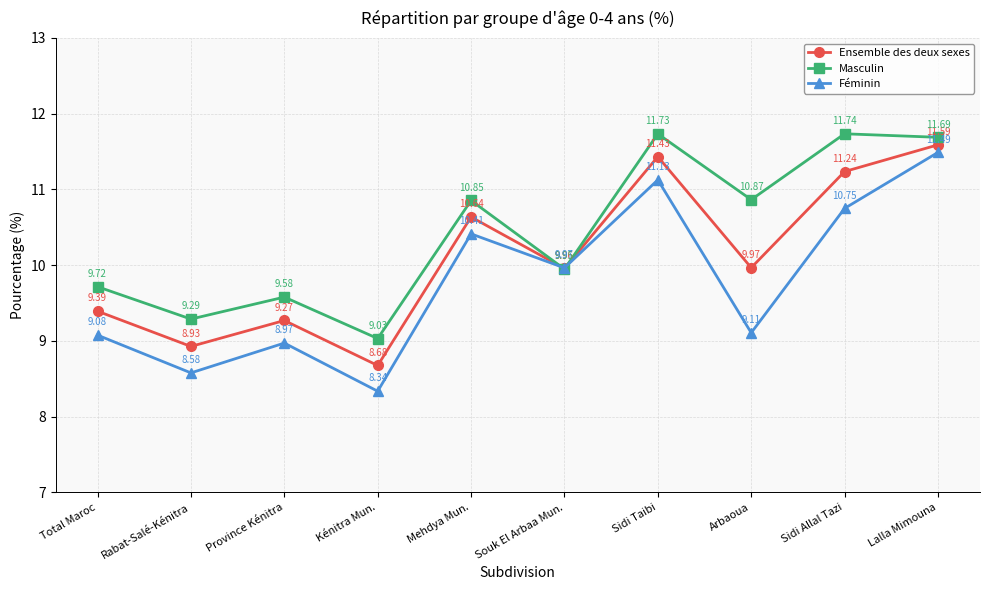

At which category does the chart reach its minimum across all series?

Kénitra Mun.